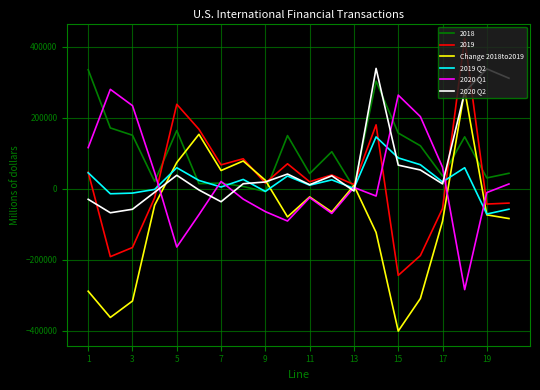

Which series has the widest spread of values?

Change 2018to2019